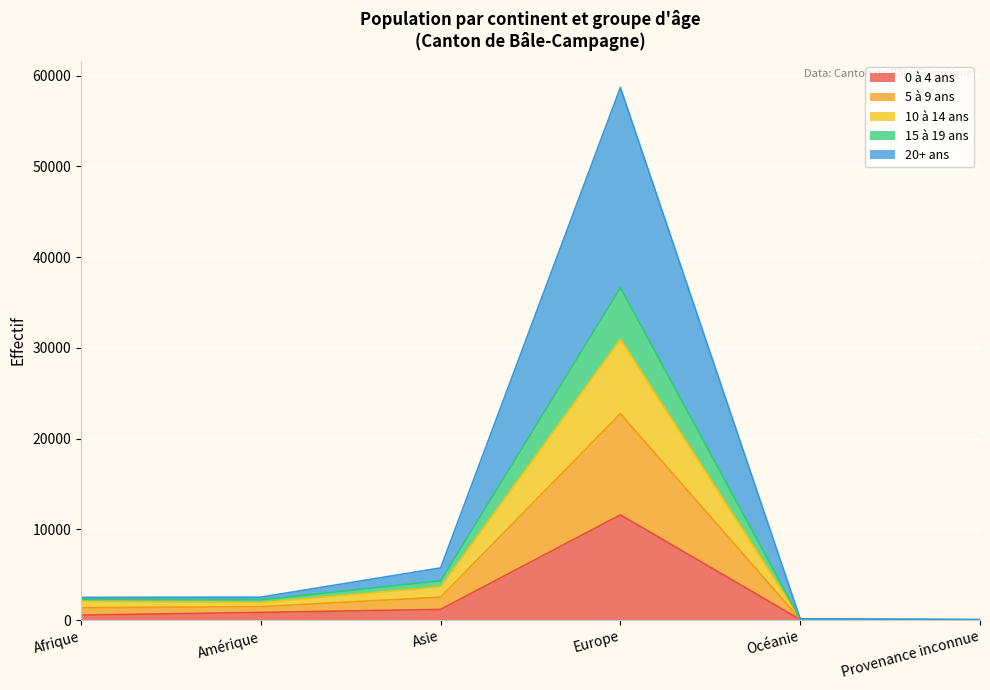

What is the label of the 1st point from the right?

Provenance inconnue